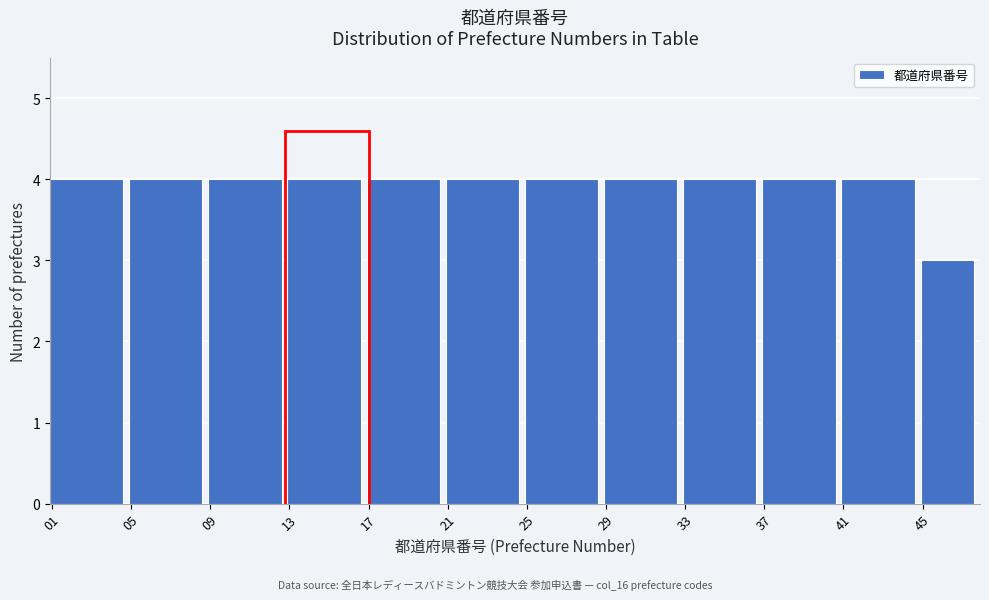

Reading left to right, transcribe this chart: for each bar, give the range it covers on the x-axis and its height. The values are not printed on the chart, so give them approximately, as read against the axis.

1 to 5: 4
5 to 9: 4
9 to 13: 4
13 to 17: 4
17 to 21: 4
21 to 25: 4
25 to 29: 4
29 to 33: 4
33 to 37: 4
37 to 41: 4
41 to 45: 4
45 to 48: 3